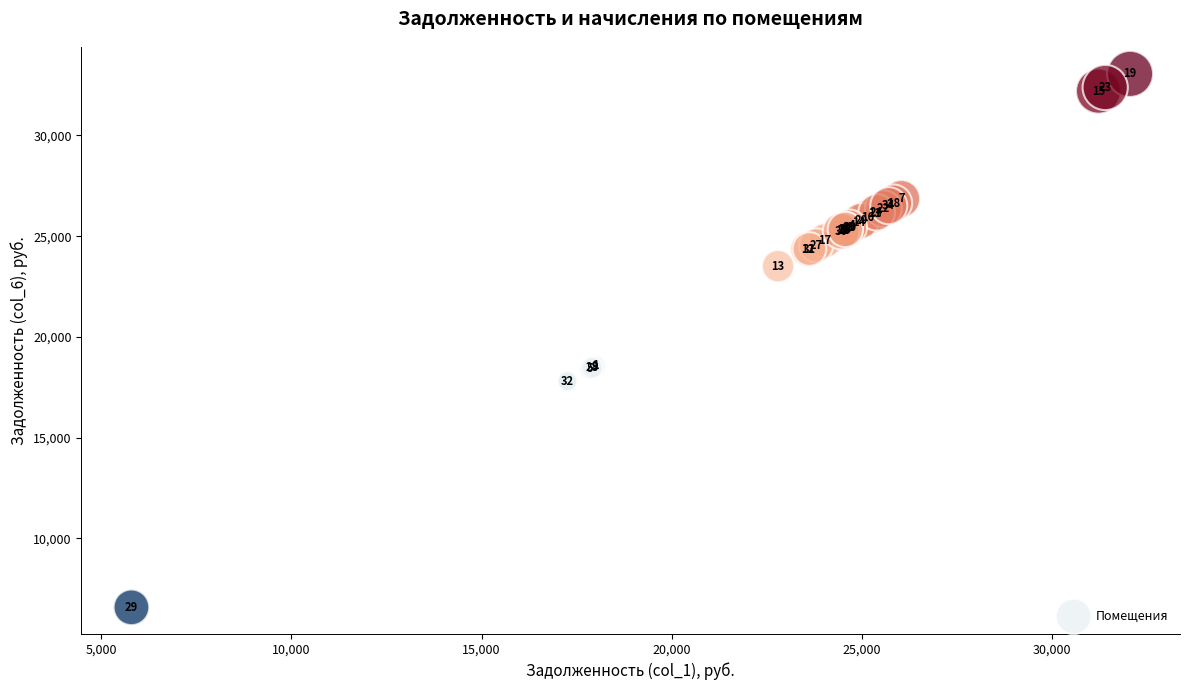

What Y value in the scatter plot is closest to 19817?

18560.9